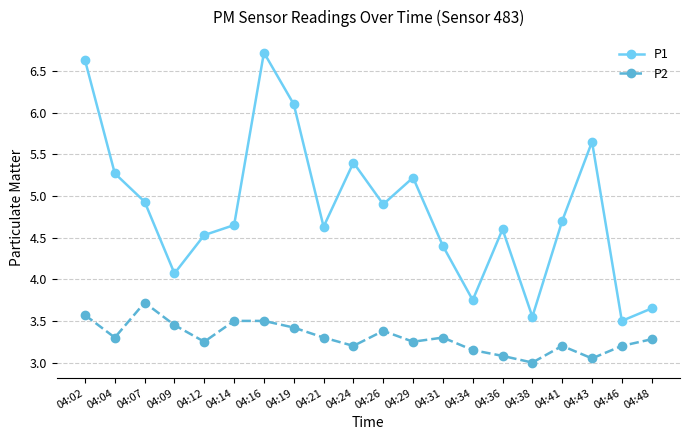

What is the difference between the P1 values at 04:36 and 04:29?

0.6